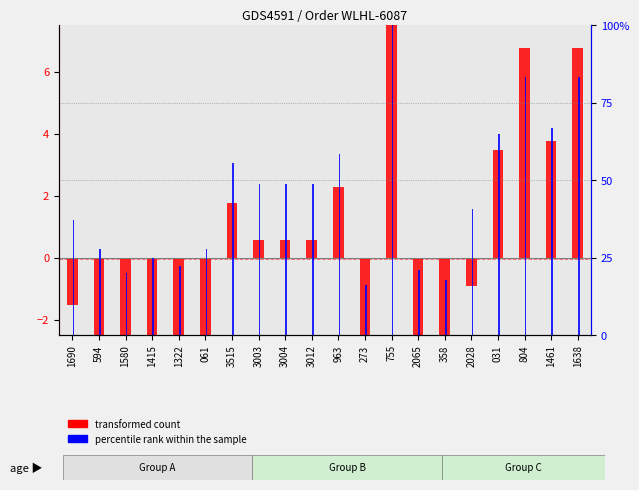

How many bars are there in each group?

2